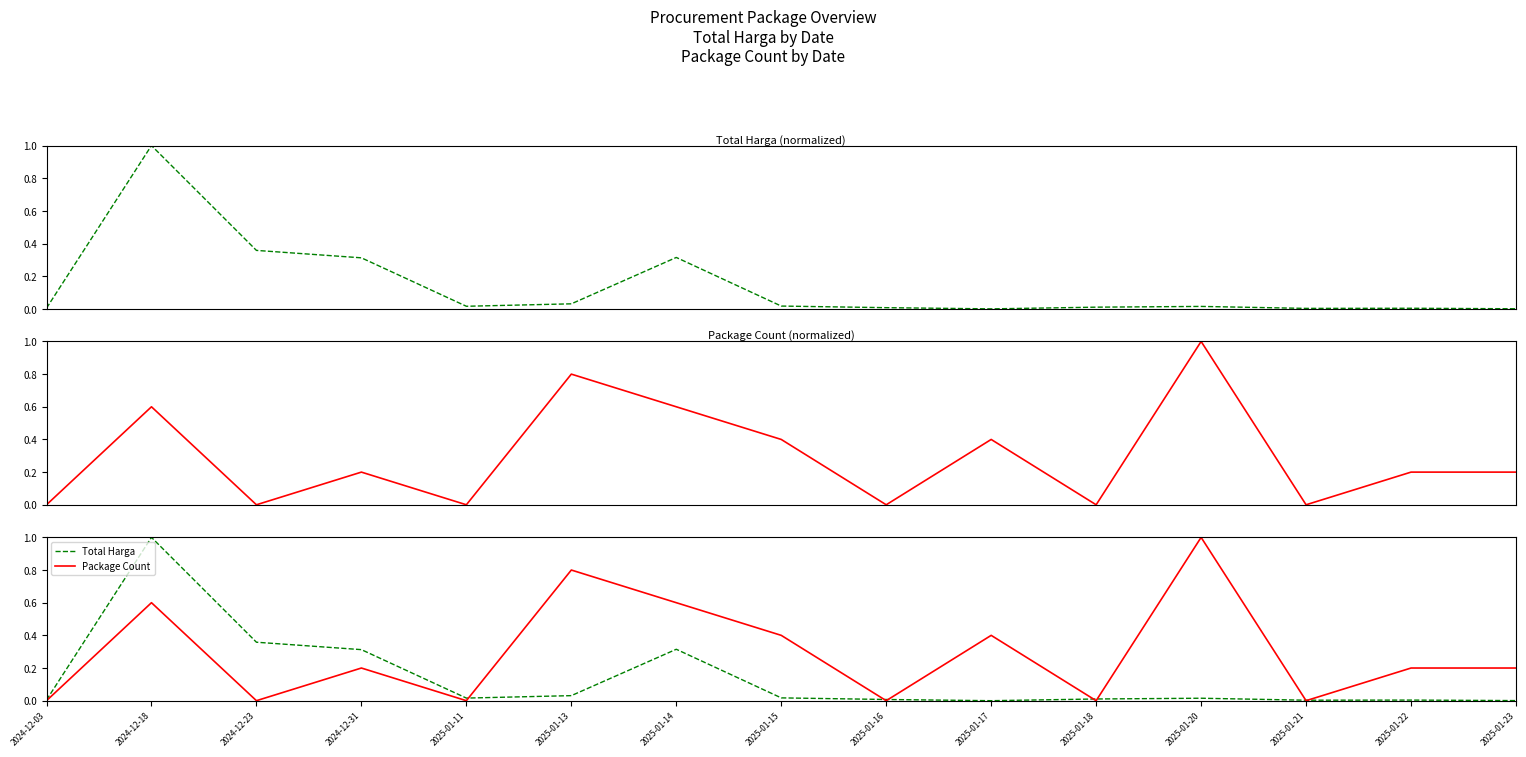

Which has a higher value, 2025-01-11 or 2025-01-18?

2025-01-11